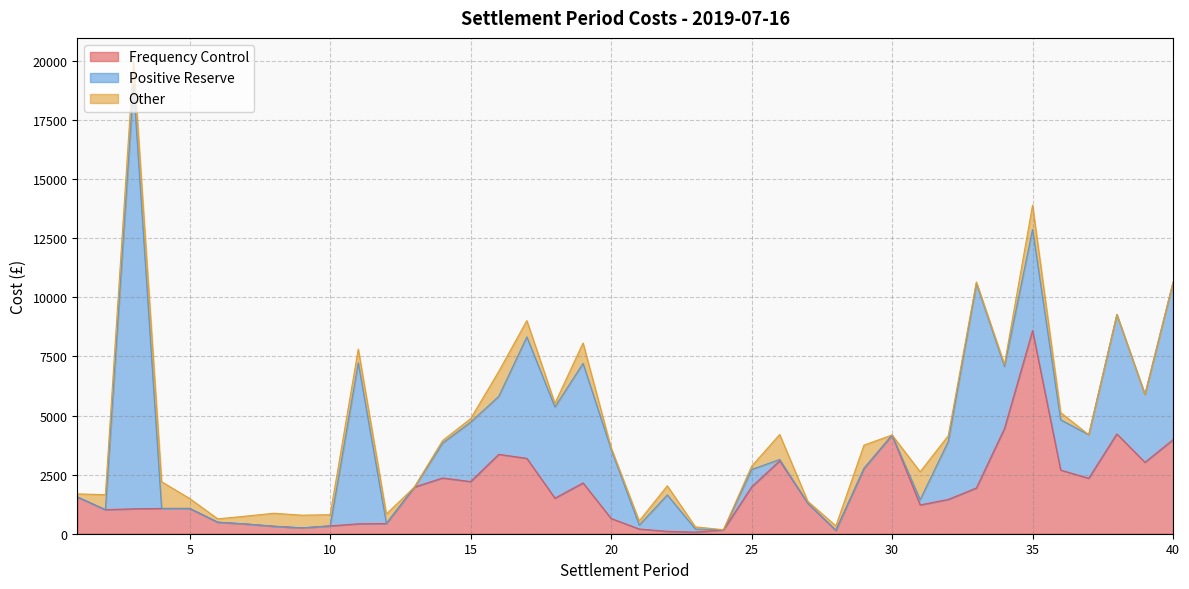

How many lines are shown in the chart?

3